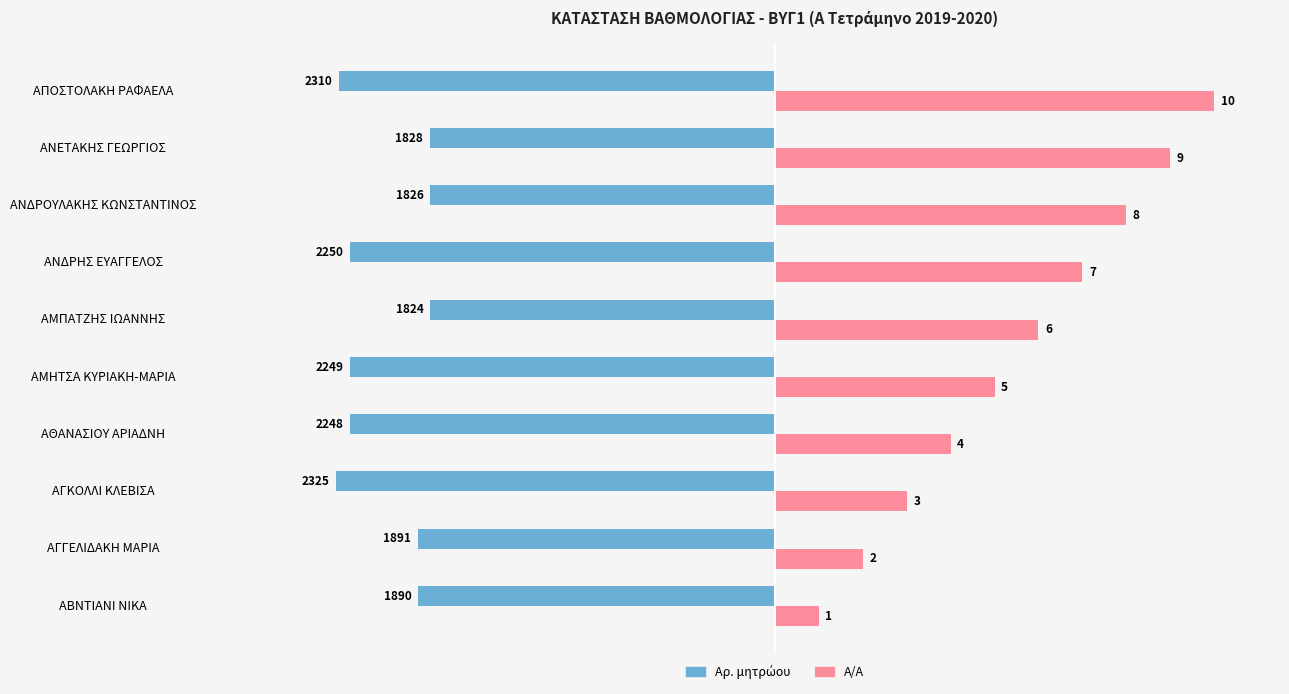

How many categories are shown in the chart?

10